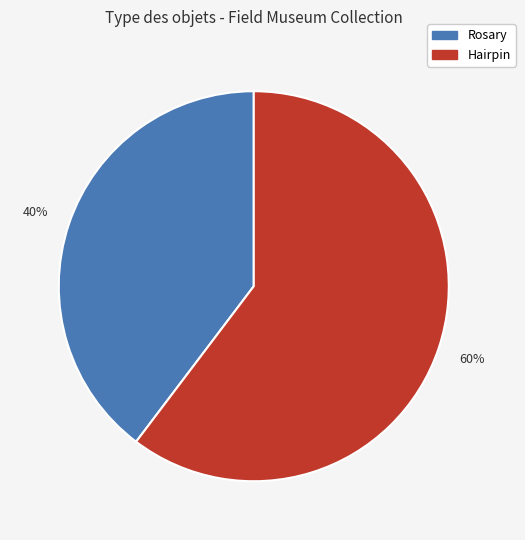

To the nearest percent, what is the average slice percentage?

50%